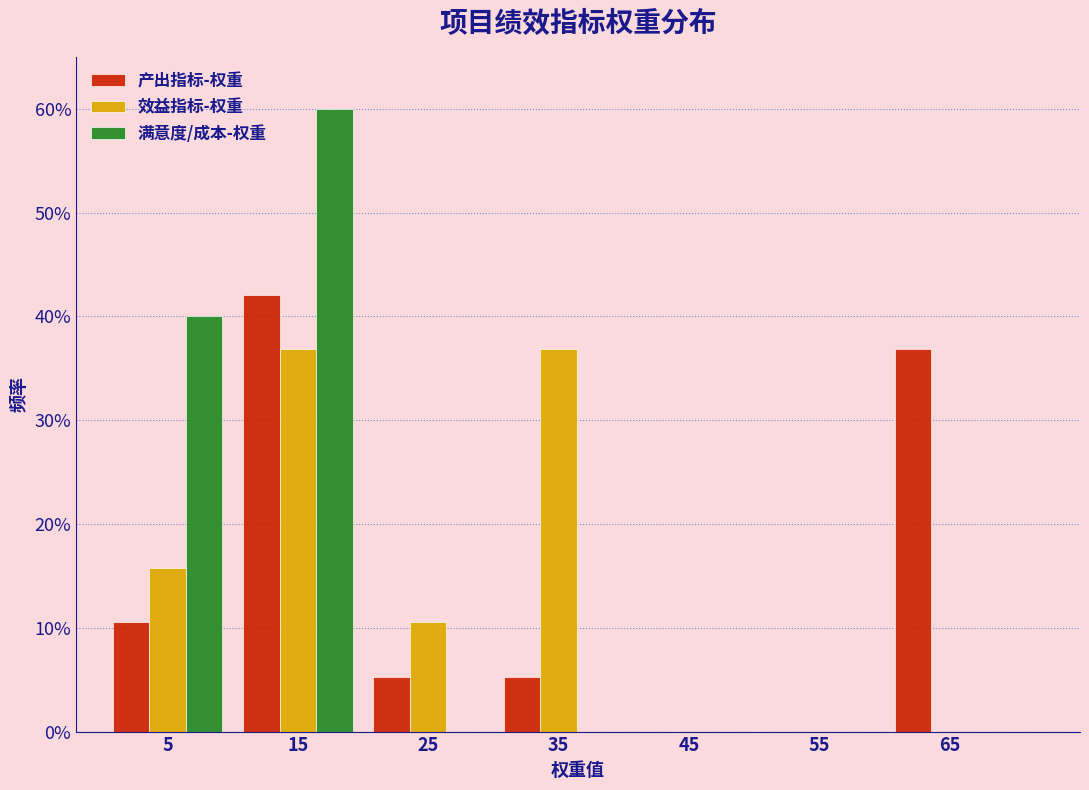

In the 满意度/成本-权重 series, which range on the x-axis has the tallest bar?

10 to 20